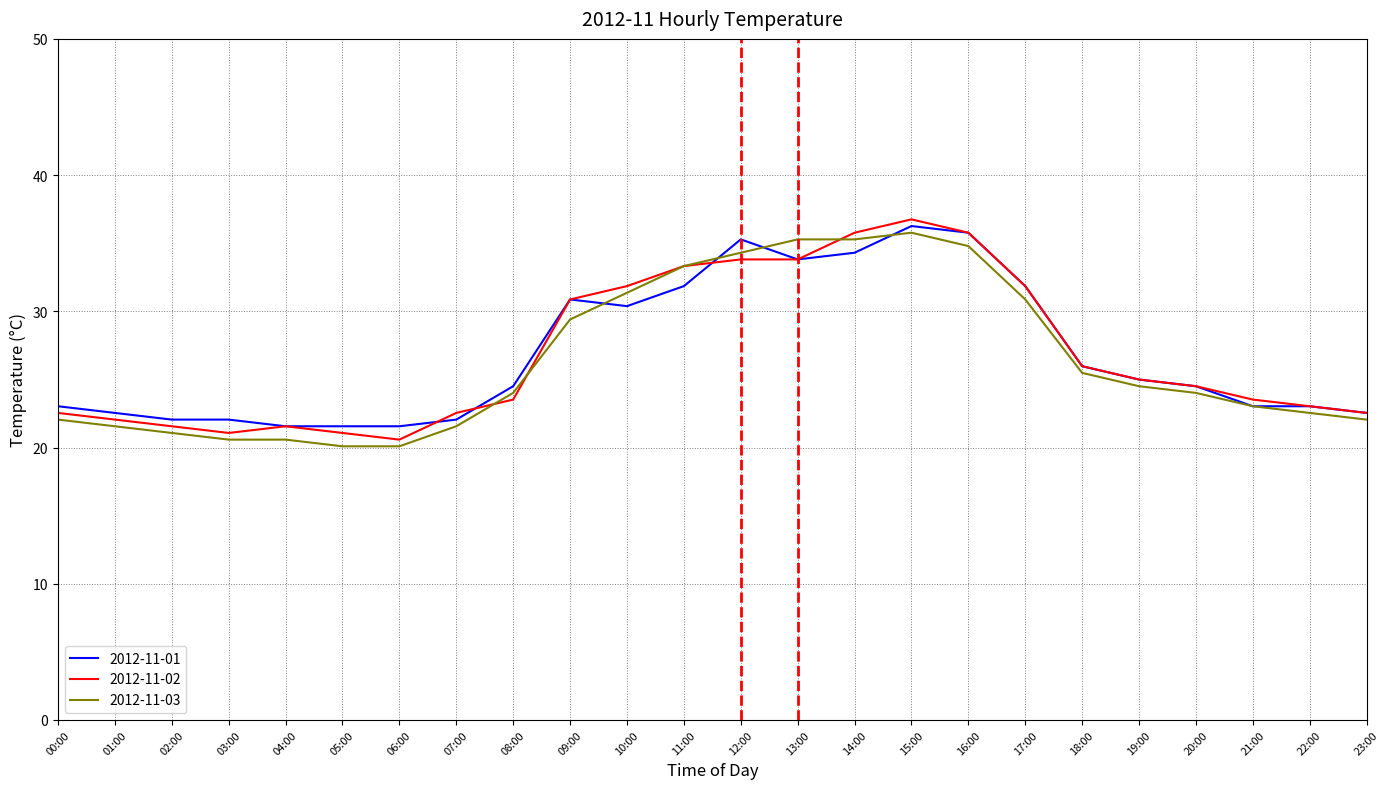

What is the minimum value for 2012-11-01?

21.6